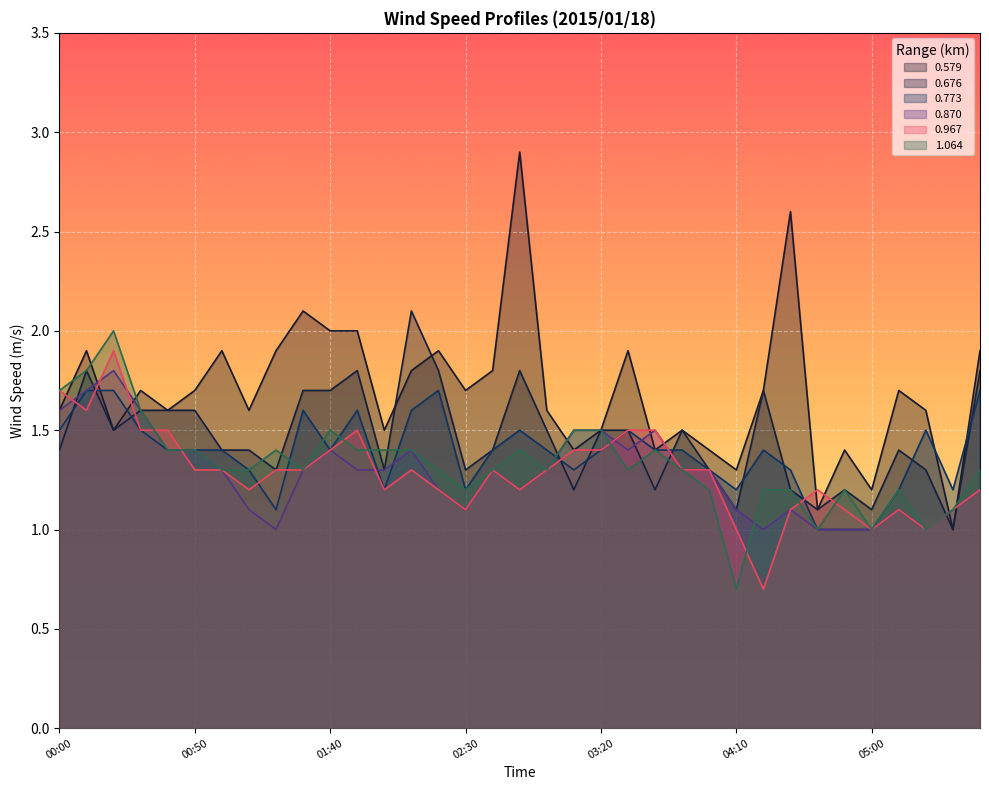

What is the total value across all series at 04:50?

6.9